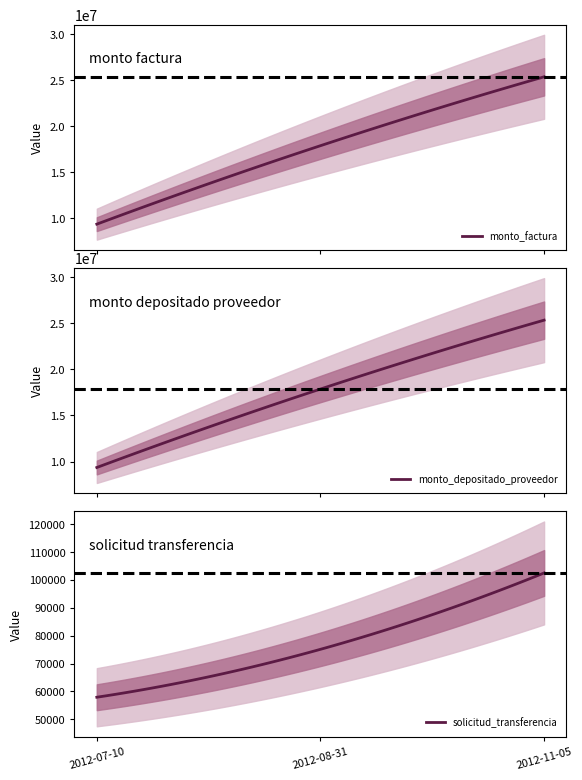

How many data points in monto_factura are above 17875260?

1